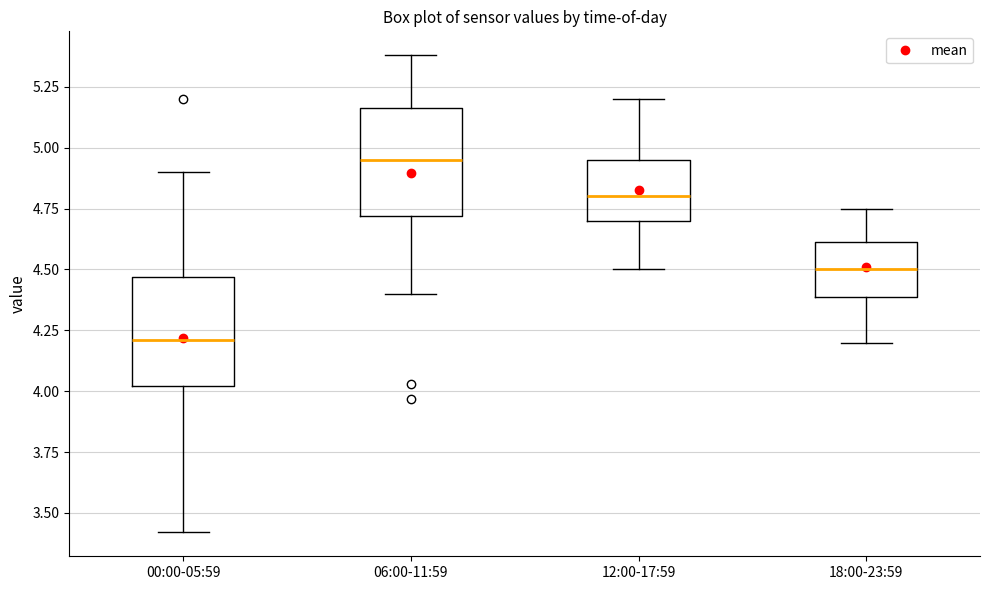

Reading left to right, transcribe this box plot: for each box, give where its median line is, the range the box spans, and where its two whiskers end, as read against the y-axis. The values are not printed on the chart, so give them approximately, as read against the axis.

00:00-05:59: median 4.20, box 4.00 to 4.45, whiskers 3.40 to 4.90
06:00-11:59: median 4.95, box 4.70 to 5.15, whiskers 4.40 to 5.40
12:00-17:59: median 4.80, box 4.70 to 4.95, whiskers 4.50 to 5.20
18:00-23:59: median 4.50, box 4.40 to 4.60, whiskers 4.20 to 4.75